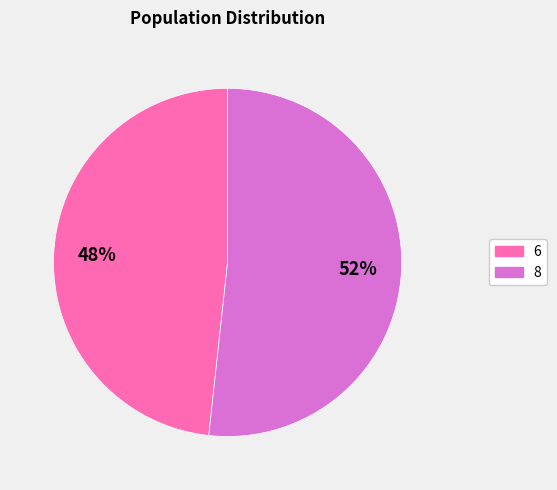

The 8 slice represents 52% of the pie. True or false?

True